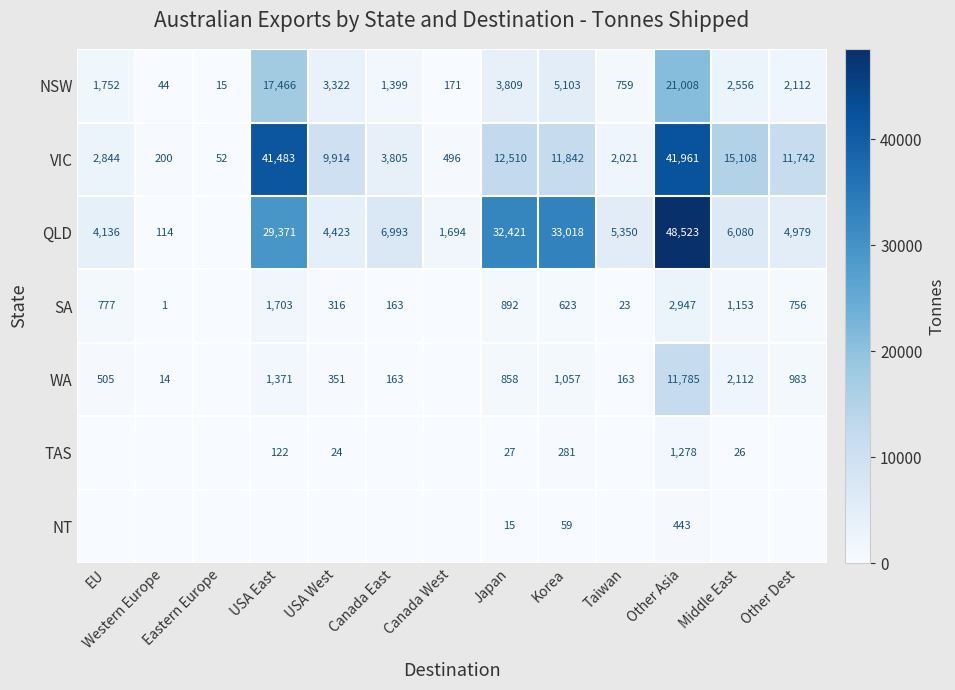

Which category has the highest value across all series?

Other Asia